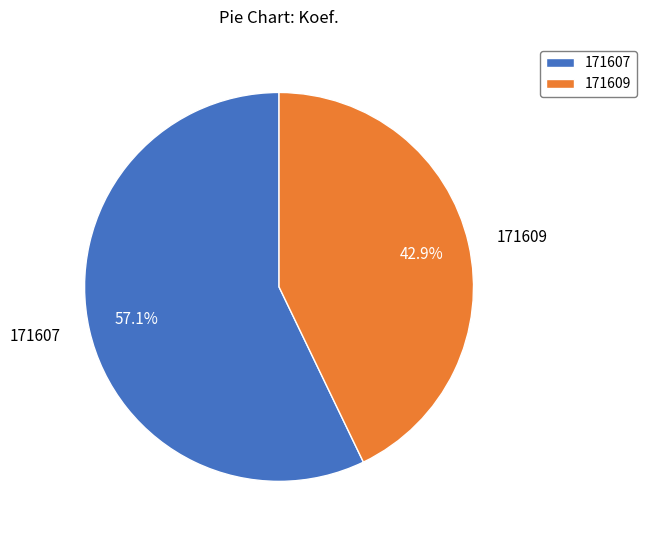

To the nearest percent, what portion does 171609 represent?

43%